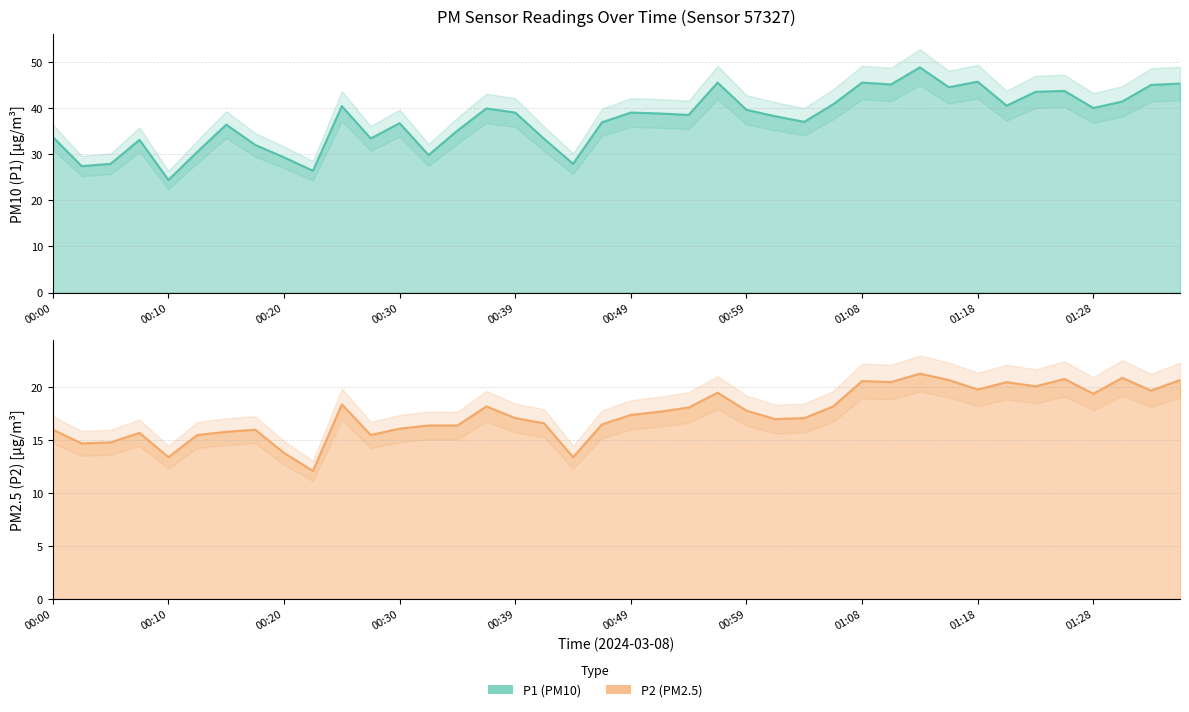

The P1 series shows 27.9 at 00:44. True or false?

True